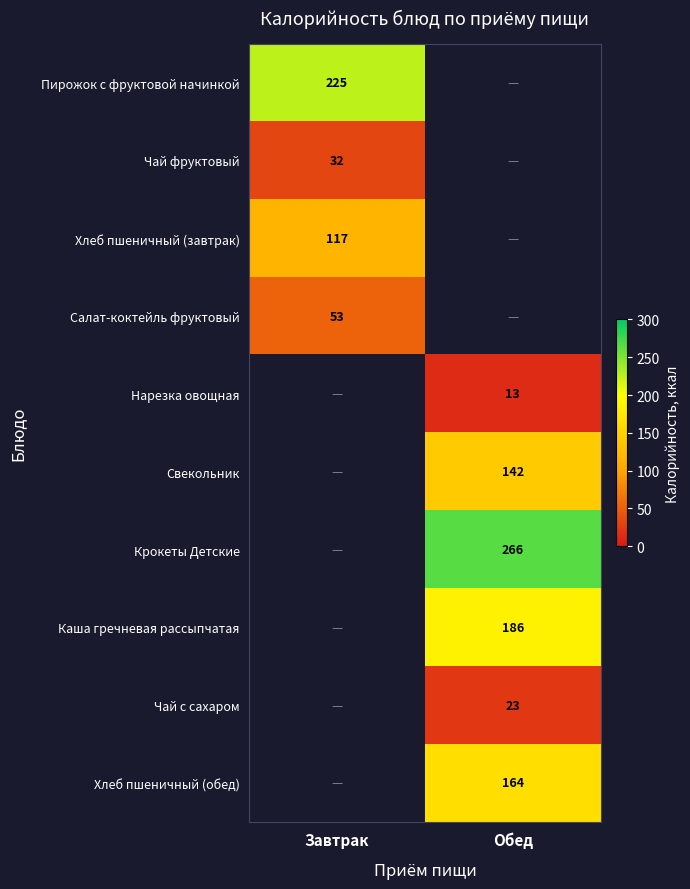

Is it true that Чай с сахаром equals 14 at Обед?

False